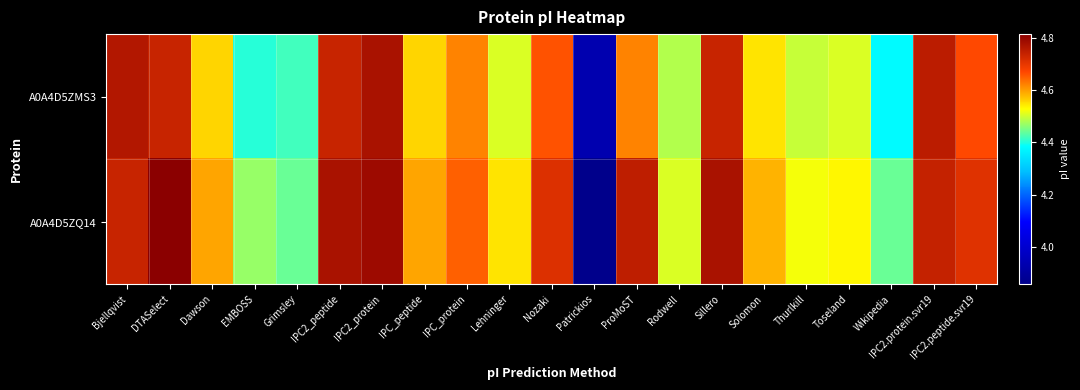

What is the total value across all series at IPC2_peptide?

9.5